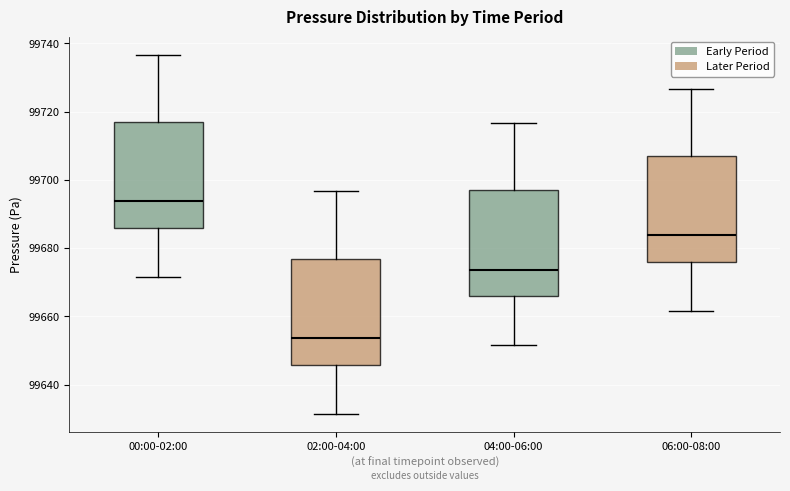

Where is the upper edge of the box for 04:00-06:00 on the y-axis? The values are not printed on the chart, so give them approximately, as read against the axis.

99696